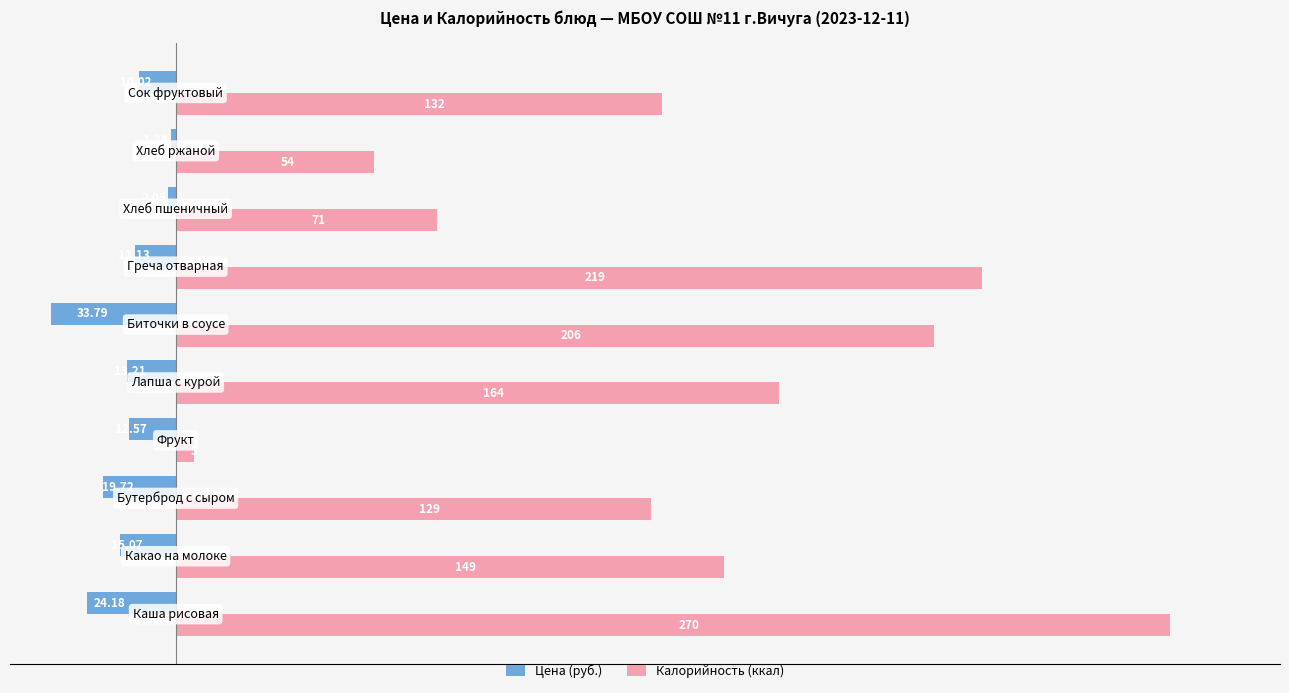

Which series has the largest total across all categories?

Калорийность (ккал)